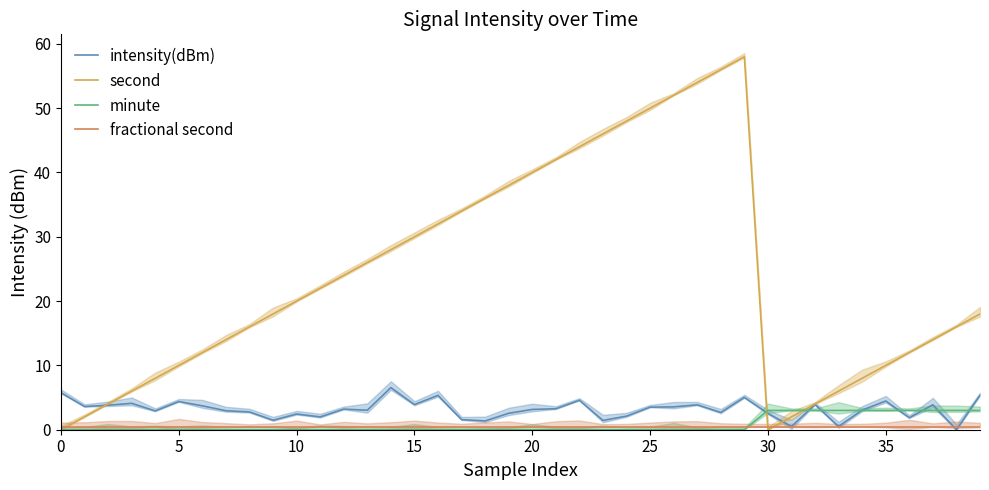

What is the average value of the fractional second series?

0.5